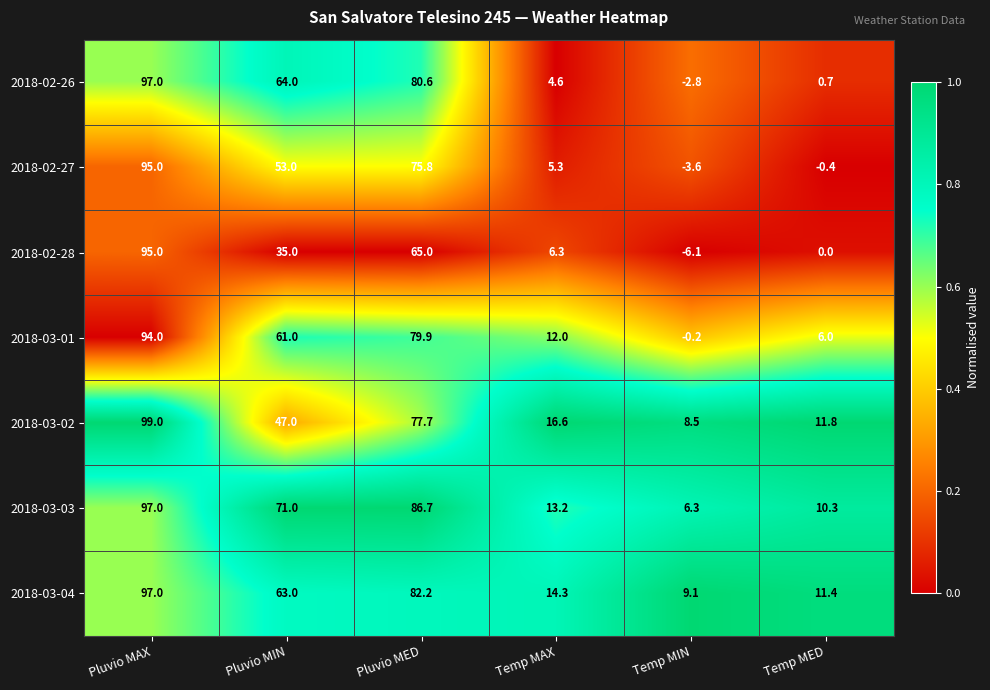

Which series has the widest spread of values?

2018-02-28